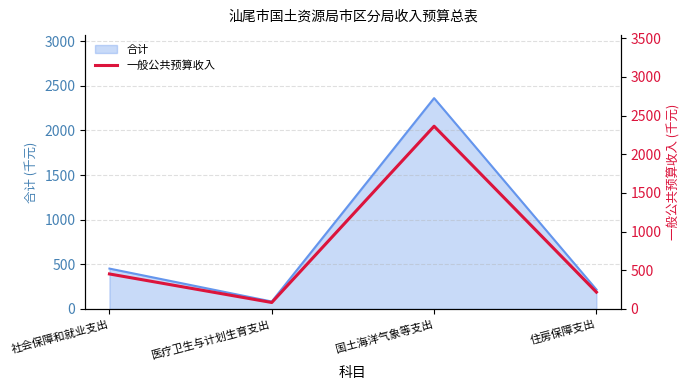

What is the minimum value shown in the chart?

83